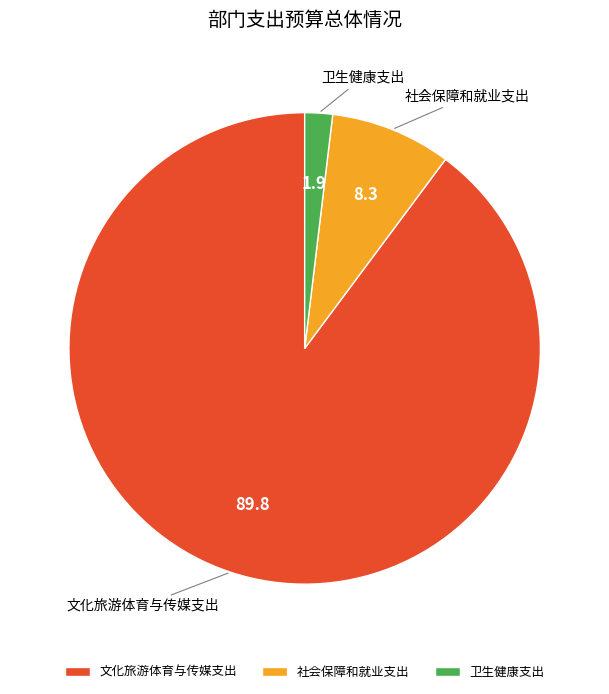

Which category has the biggest portion of the pie?

文化旅游体育与传媒支出